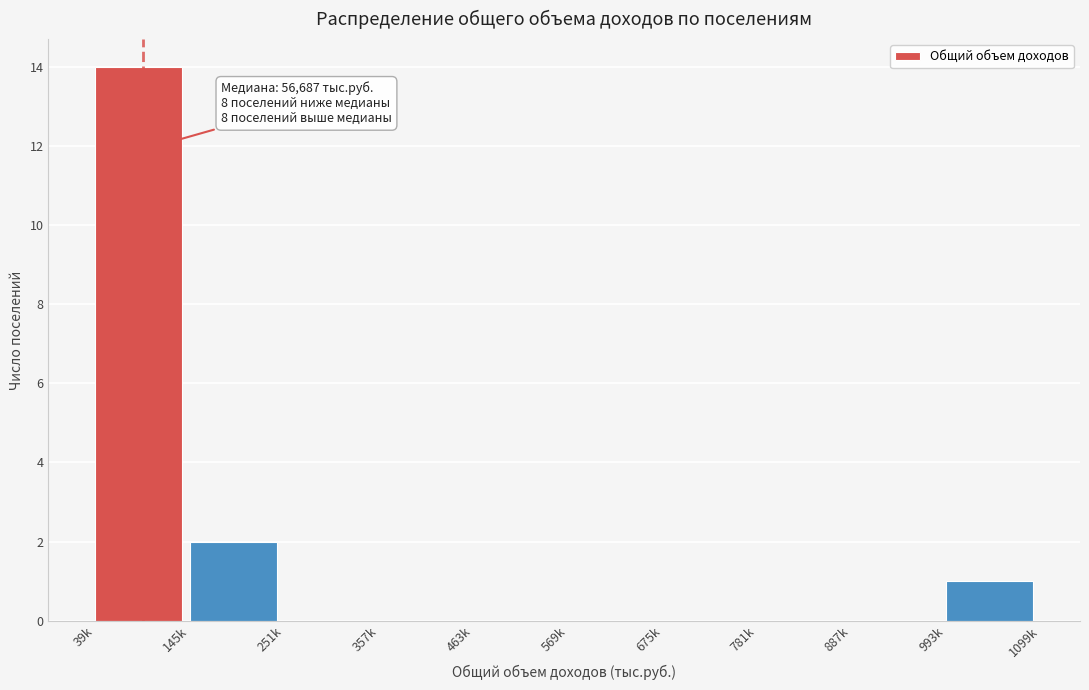

Reading right to left, what are all the values shown in this chart?

993k=1	887k=0	781k=0	675k=0	569k=0	463k=0	357k=0	251k=0	145k=2	39k=14